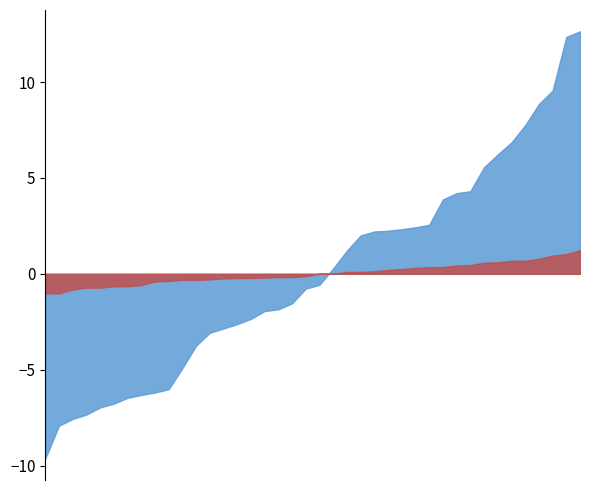

What is the smallest value displayed?

-9.6